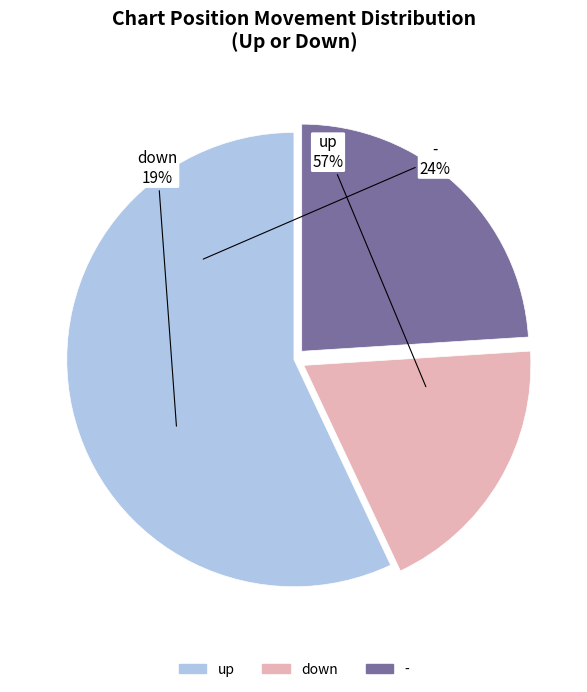

The up slice represents 48% of the pie. True or false?

False